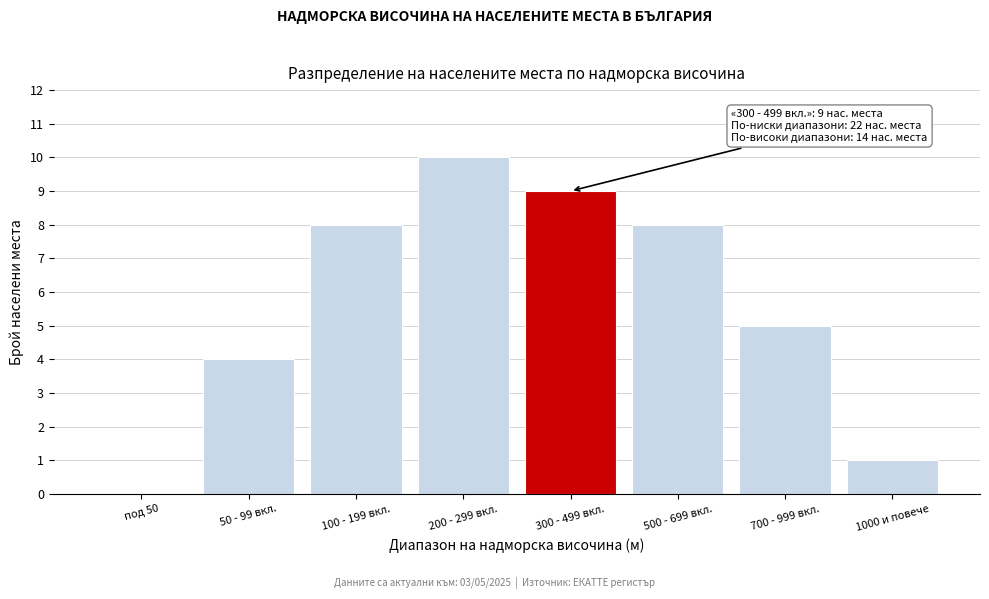

Reading left to right, list all the values displayed in this chart.

под 50=0	50 - 99 вкл.=4	100 - 199 вкл.=8	200 - 299 вкл.=10	300 - 499 вкл.=9	500 - 699 вкл.=8	700 - 999 вкл.=5	1000 и повече=1